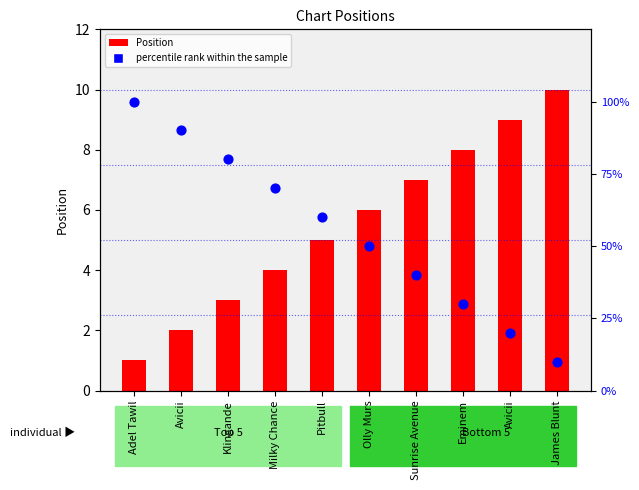

Which series contains the lowest Y value?

Position